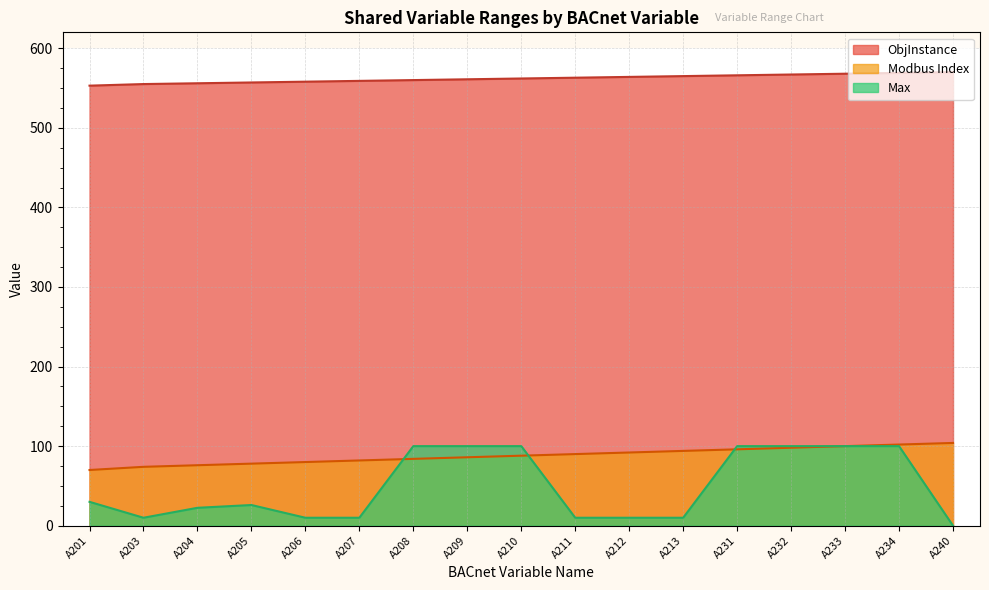

How many lines are shown in the chart?

3